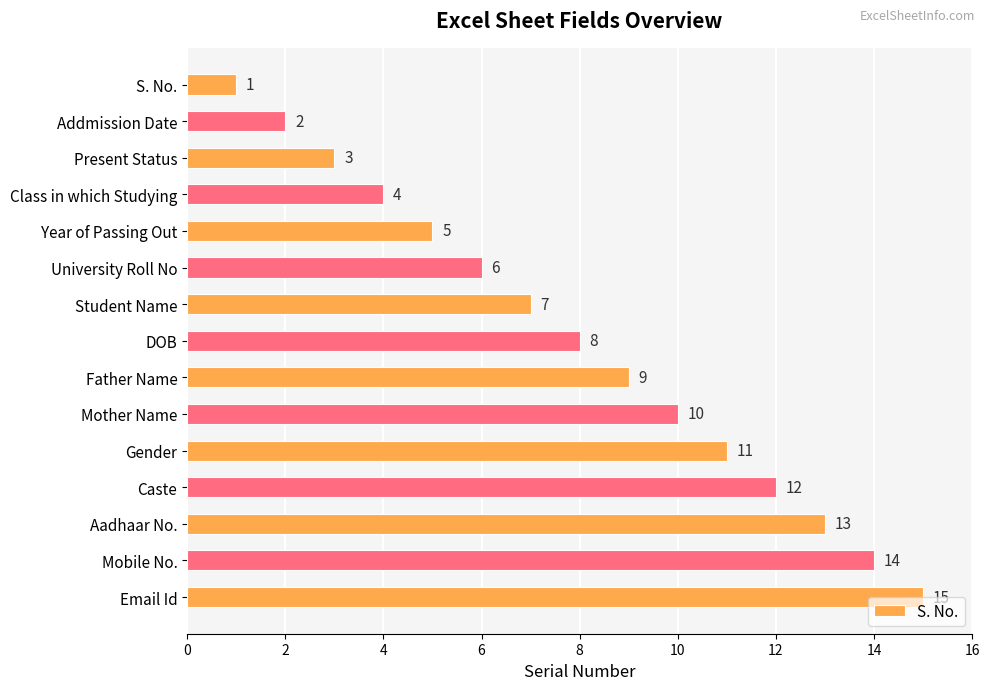

List the labels in order of value, smallest first.

S. No., Addmission Date, Present Status, Class in which Studying, Year of Passing Out, University Roll No, Student Name, DOB, Father Name, Mother Name, Gender, Caste, Aadhaar No., Mobile No., Email Id